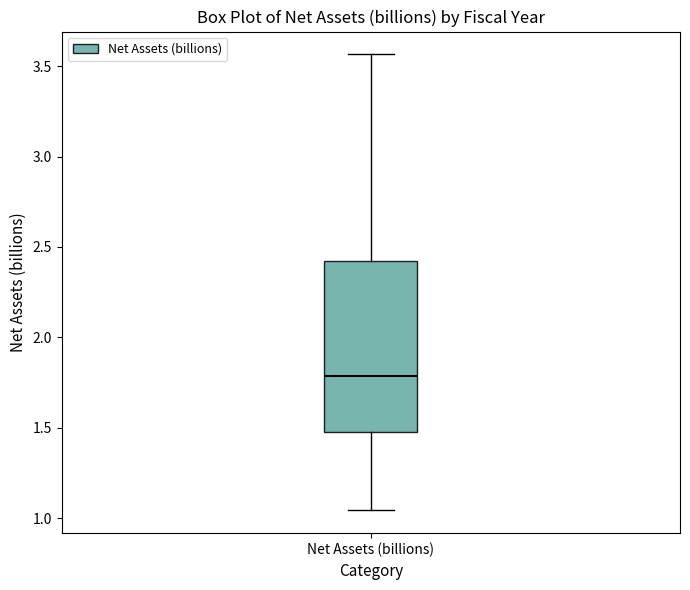

Transcribe this box plot: give where the median line is, the range the box spans, and where the two whiskers end, as read against the y-axis. The values are not printed on the chart, so give them approximately, as read against the axis.

median 1.80, box 1.45 to 2.40, whiskers 1.05 to 3.55